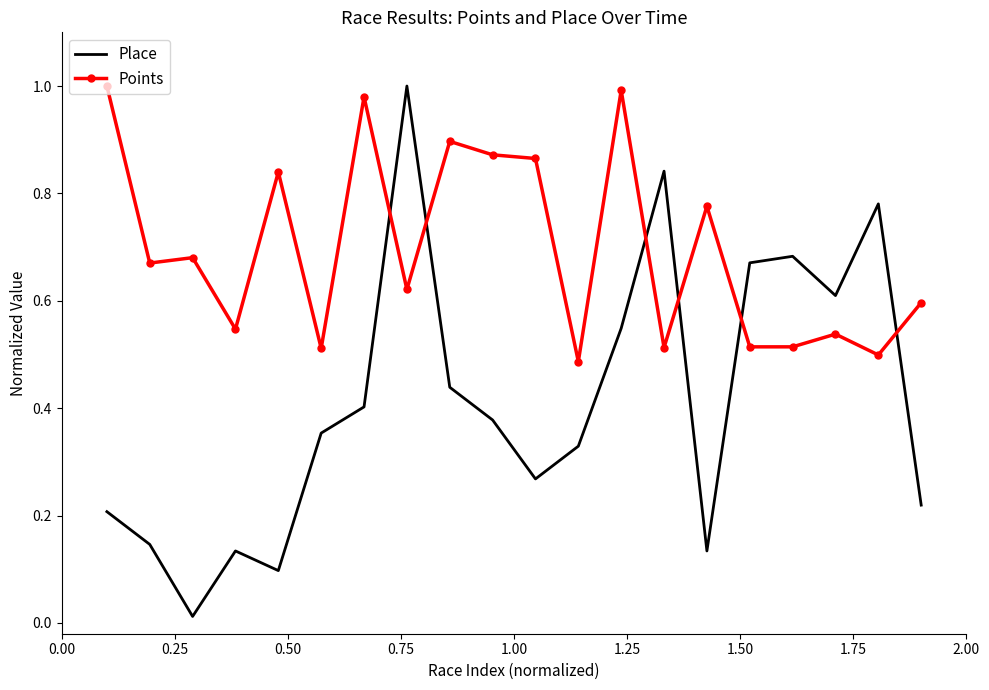

List the series in order of their overall mean, highest first.

Points, Place